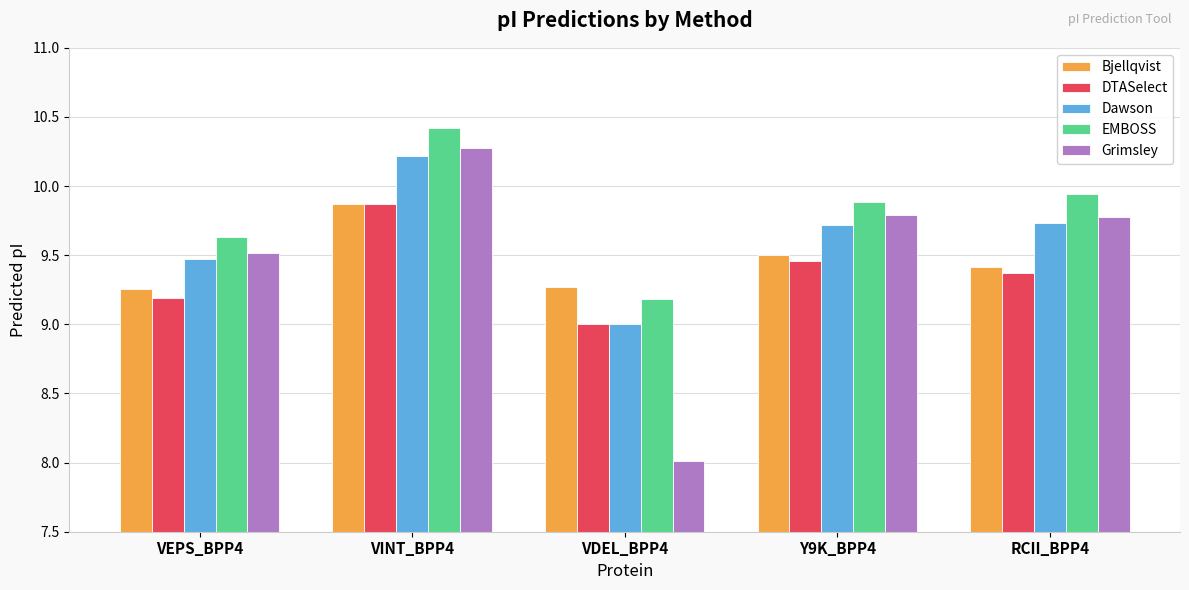

What is the maximum value shown in the chart?

10.4